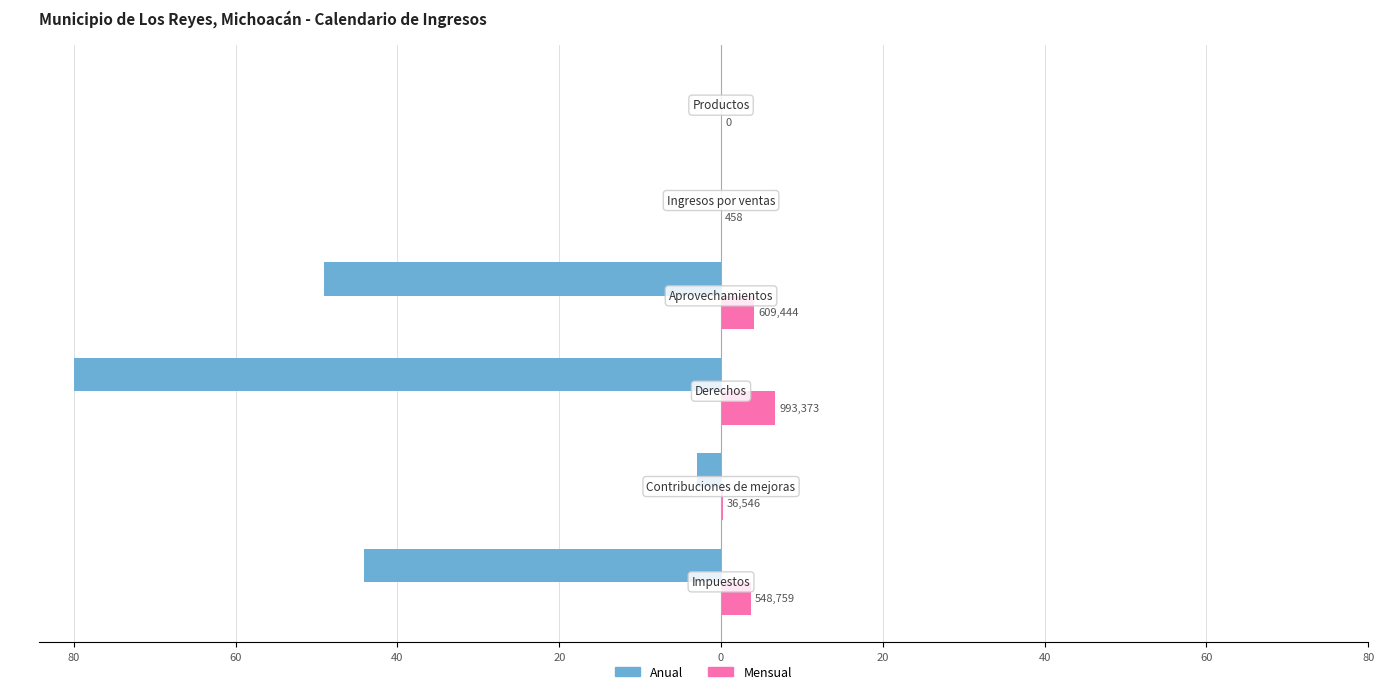

What are all the series names shown in the legend?

Anual, Mensual